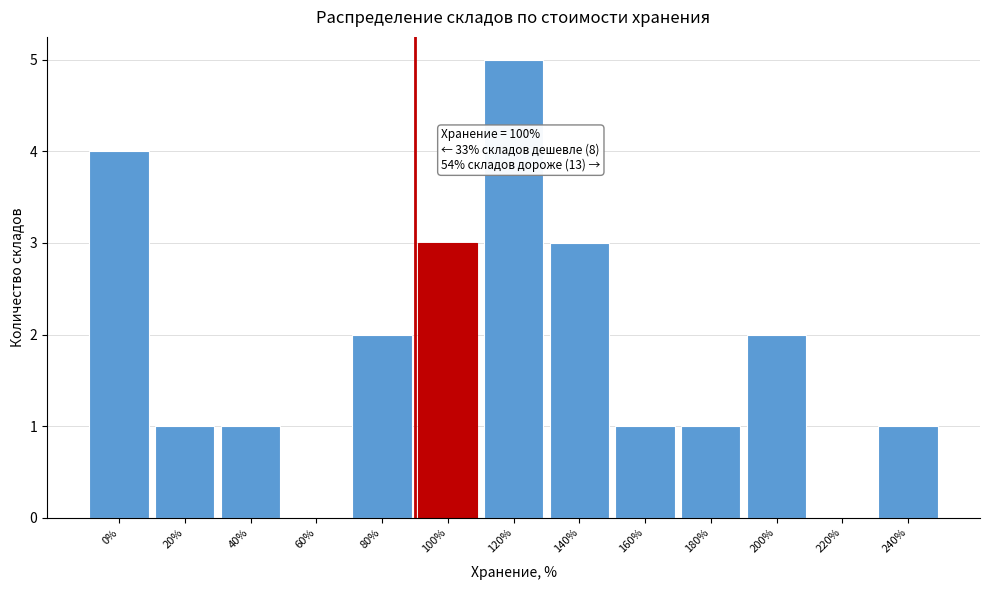

Reading left to right, extract all data points from this chart.

0%=4	20%=1	40%=1	60%=0	80%=2	100%=3	120%=5	140%=3	160%=1	180%=1	200%=2	220%=0	240%=1